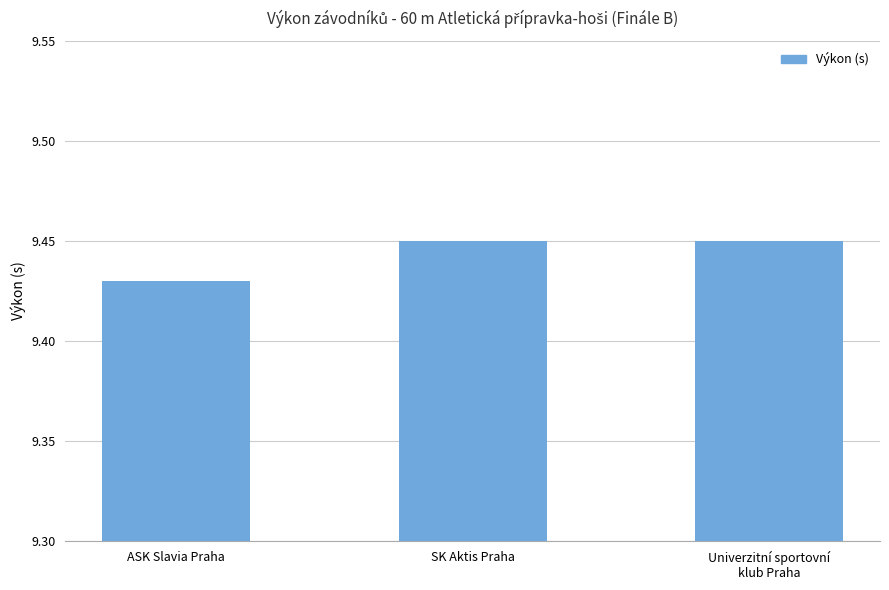

Between ASK Slavia Praha and Univerzitní sportovní
klub Praha, which is larger?

Univerzitní sportovní
klub Praha